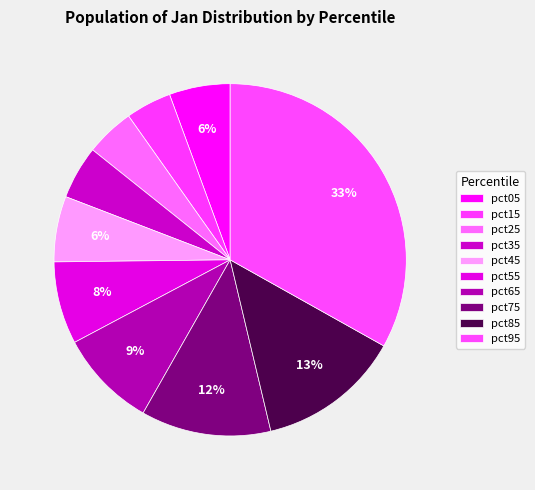

Count the number of slices in the pie.

10